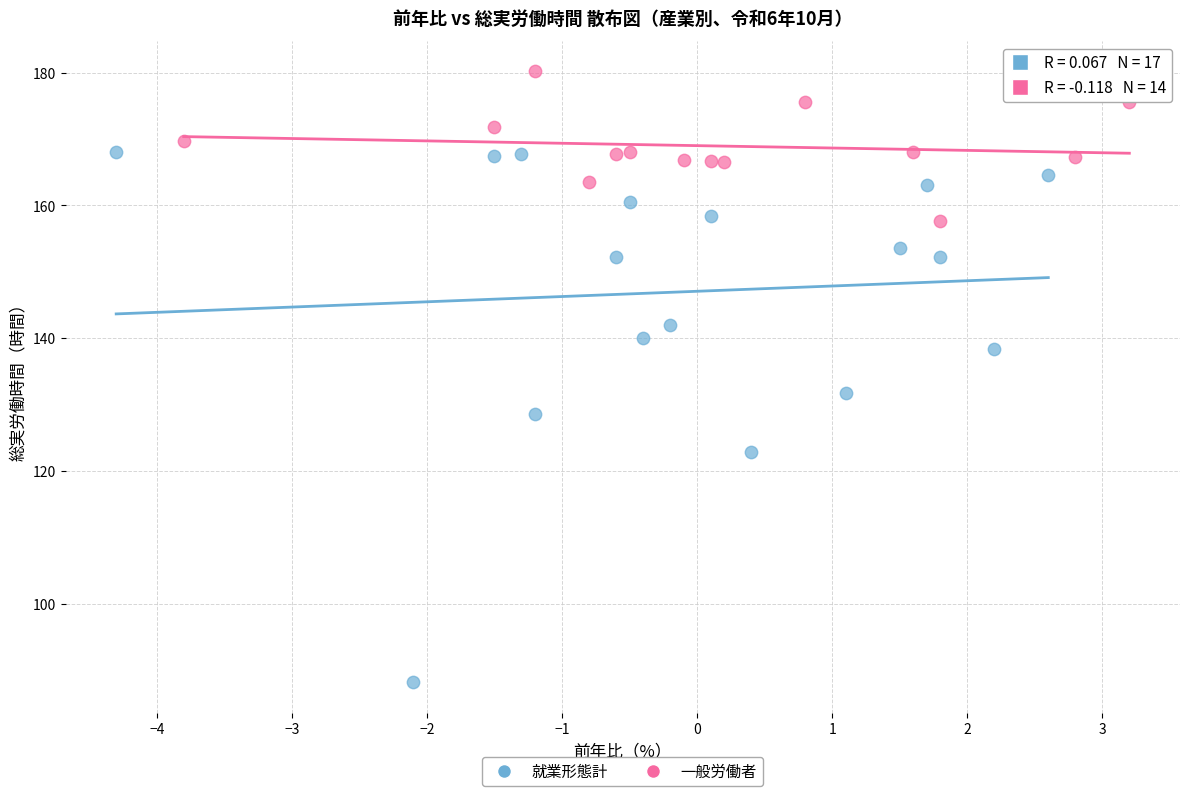

Which series has the largest Y range (max minus min)?

就業形態計